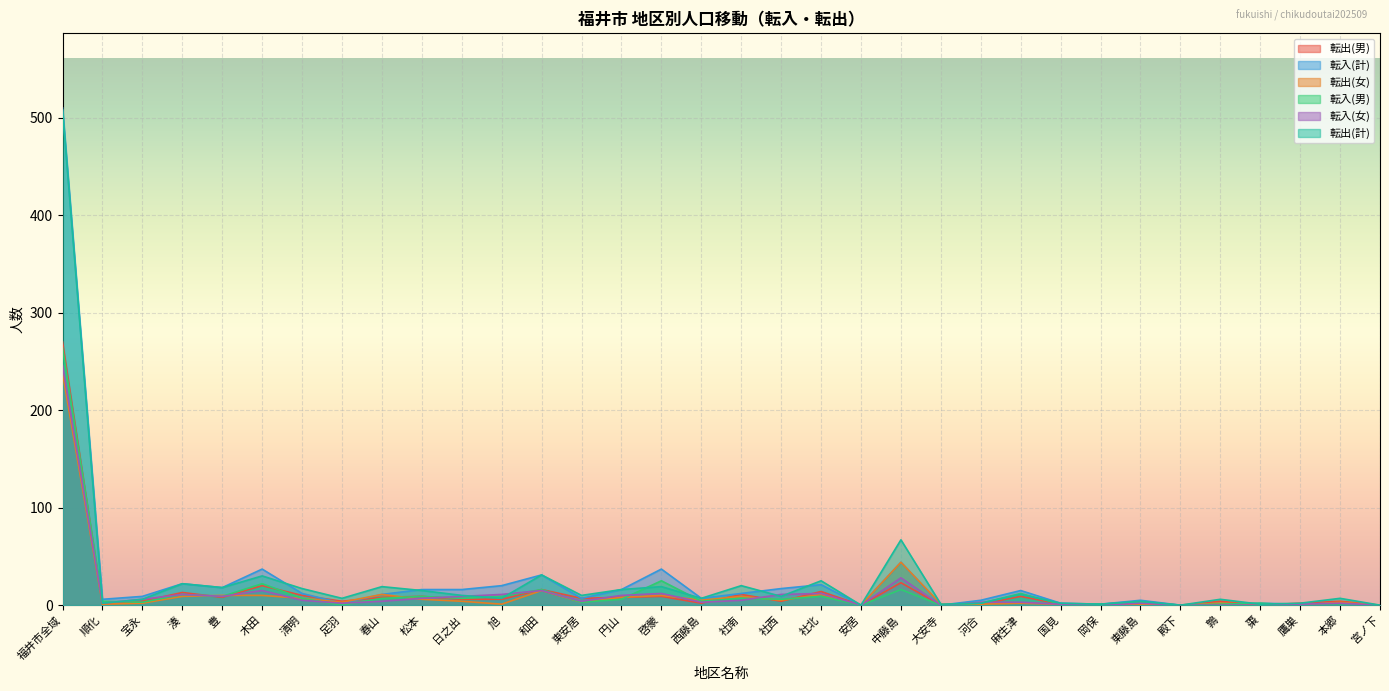

Reading left to right, list all the values displayed in this chart.

転出(男): 270	1	4	13	8	20	10	4	8	9	6	6	16	7	8	9	2	11	4	14	0	23	0	1	9	1	1	3	0	4	0	2	4	0
転入(計): 510	6	9	22	18	37	12	2	11	16	16	20	31	7	16	37	7	12	17	21	0	44	0	5	15	2	1	5	0	1	2	1	2	0
転出(女): 238	1	2	9	10	10	7	3	11	6	4	1	15	3	8	10	5	9	5	11	0	44	1	1	2	1	0	1	0	2	1	0	3	0
転入(男): 264	4	3	11	9	22	7	0	7	9	7	9	16	3	6	25	4	7	6	9	0	16	0	2	12	1	1	3	0	1	2	0	0	0
転入(女): 246	2	6	11	9	15	5	2	4	7	9	11	15	4	10	12	3	5	11	12	0	28	0	3	3	1	0	2	0	0	0	1	2	0
転出(計): 508	2	6	22	18	30	17	7	19	15	10	7	31	10	16	19	7	20	9	25	0	67	1	2	11	2	1	4	0	6	1	2	7	0